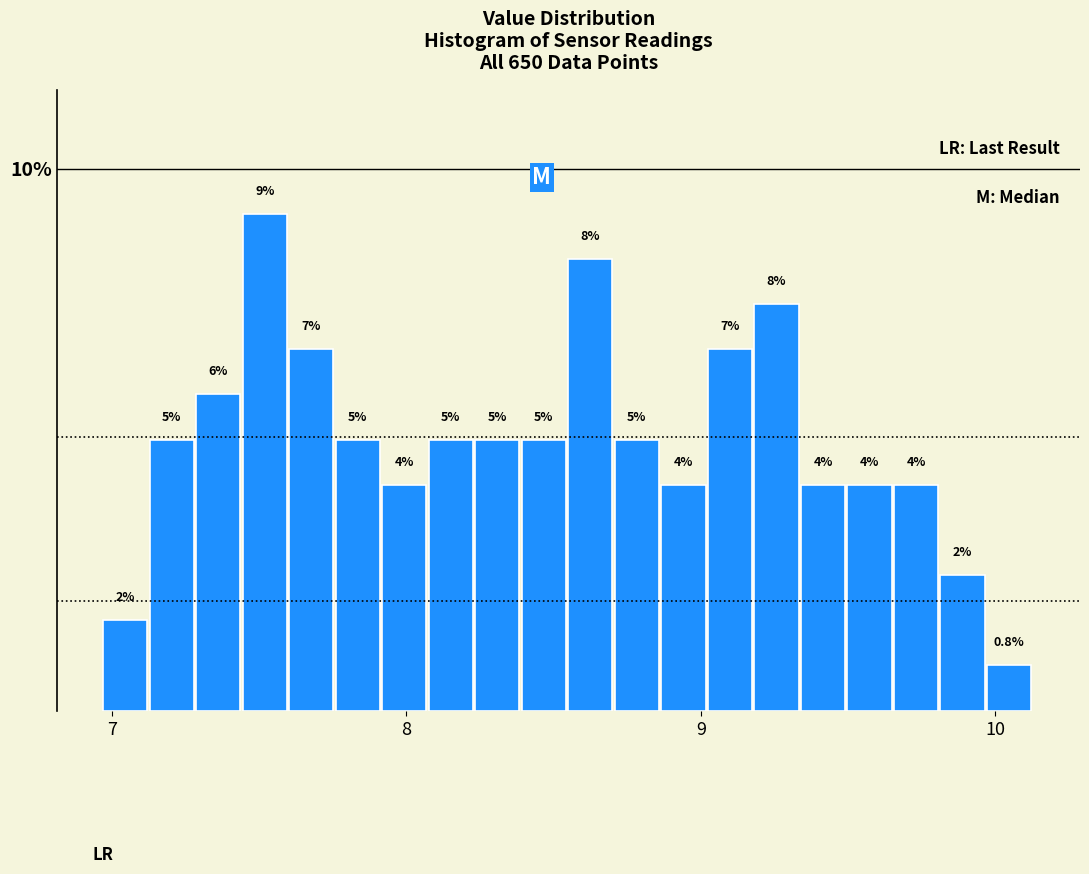

Around what value on the x-axis is the tallest bar? Give the approximate position of its centre, as read against the axis.

7.5